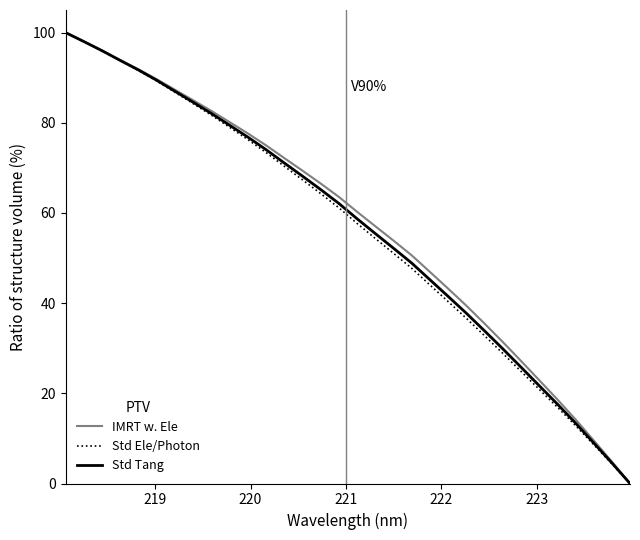

What is the greatest value displayed?

100.0